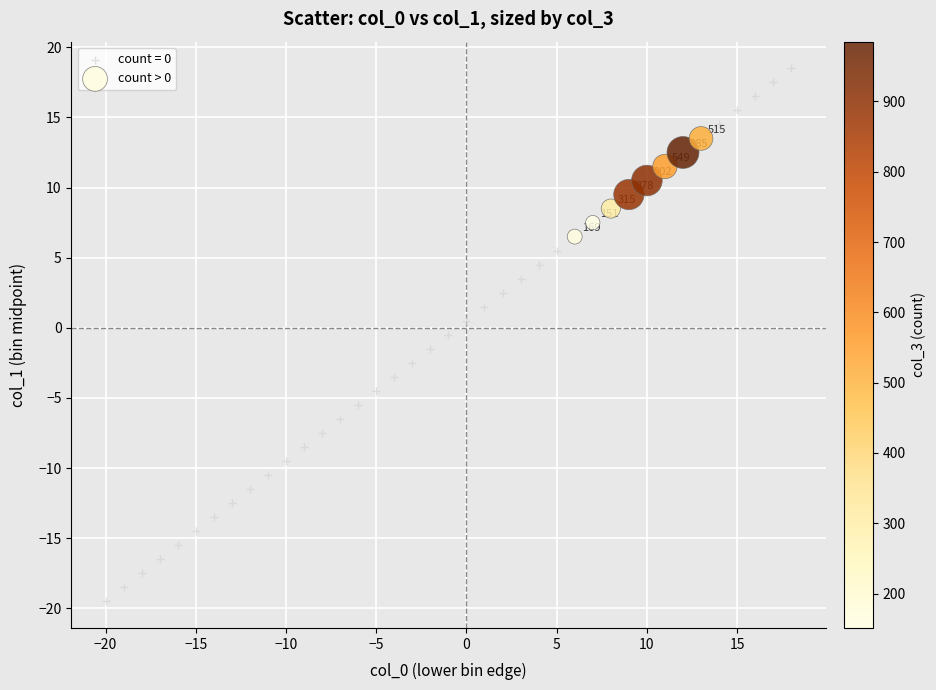

Which series contains the highest Y value?

count = 0